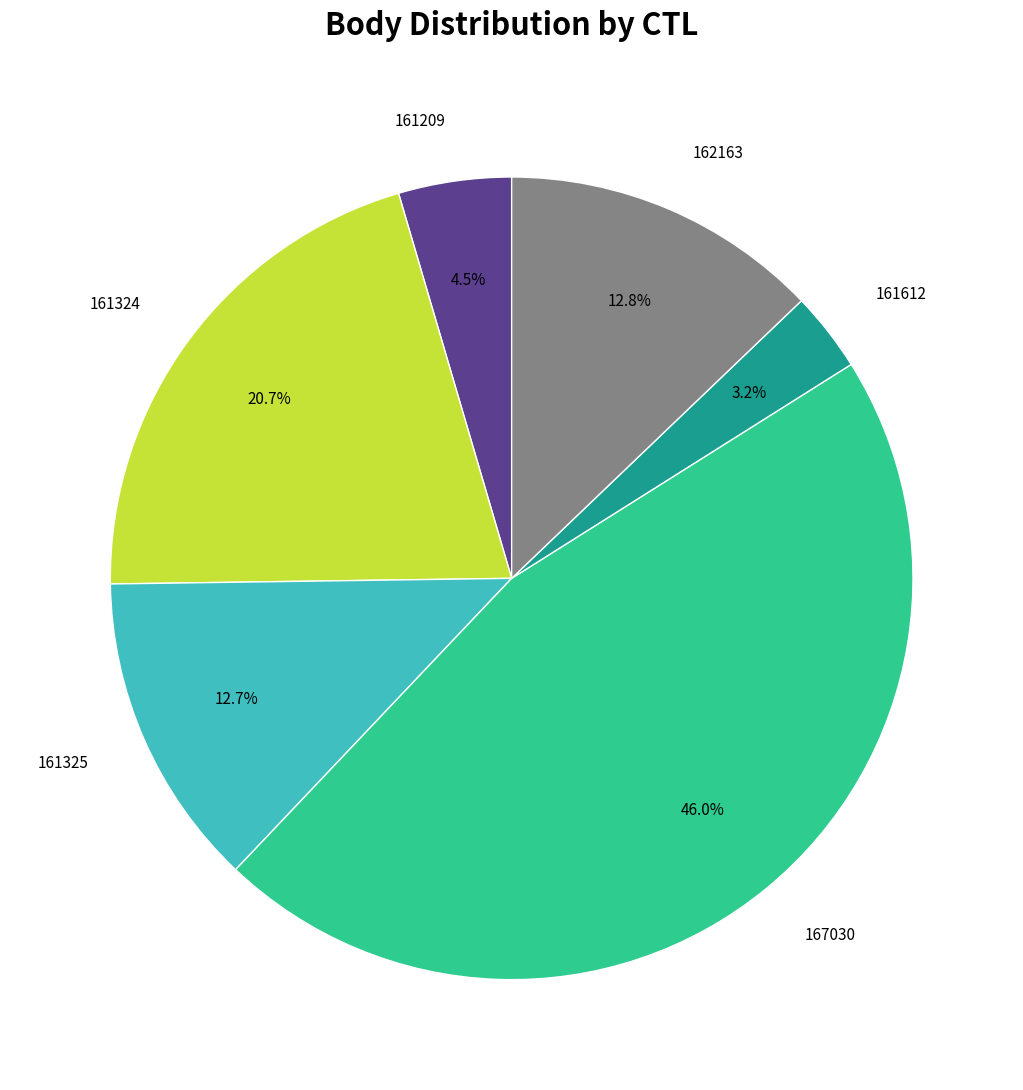

Does 161612 account for over 50% of the chart?

No